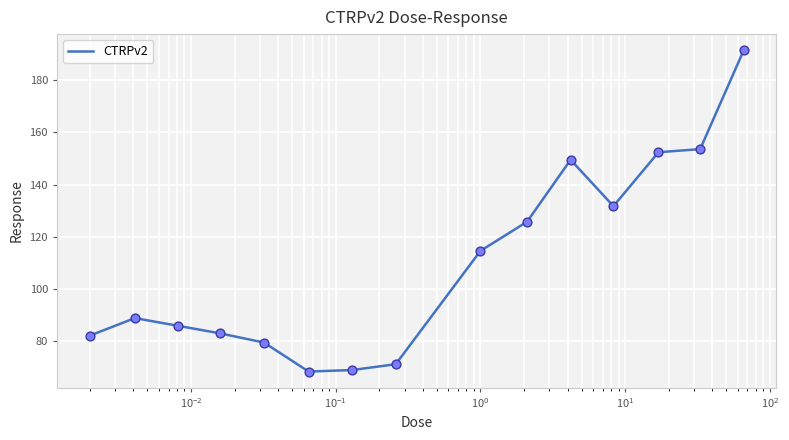

What is the maximum value shown in the chart?

191.6